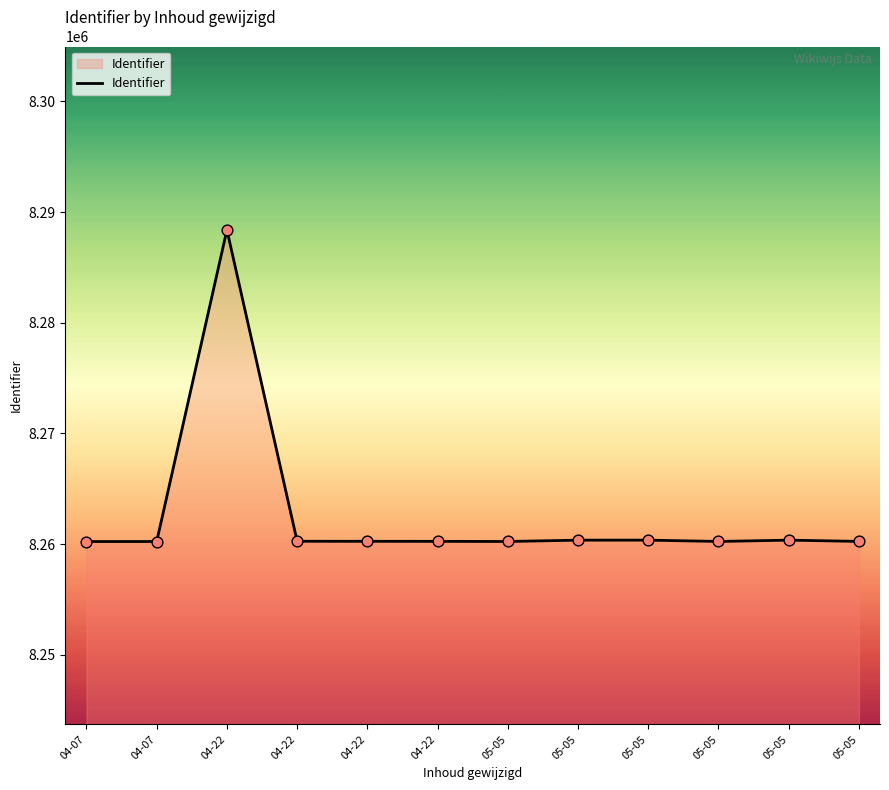

How many lines are shown in the chart?

1